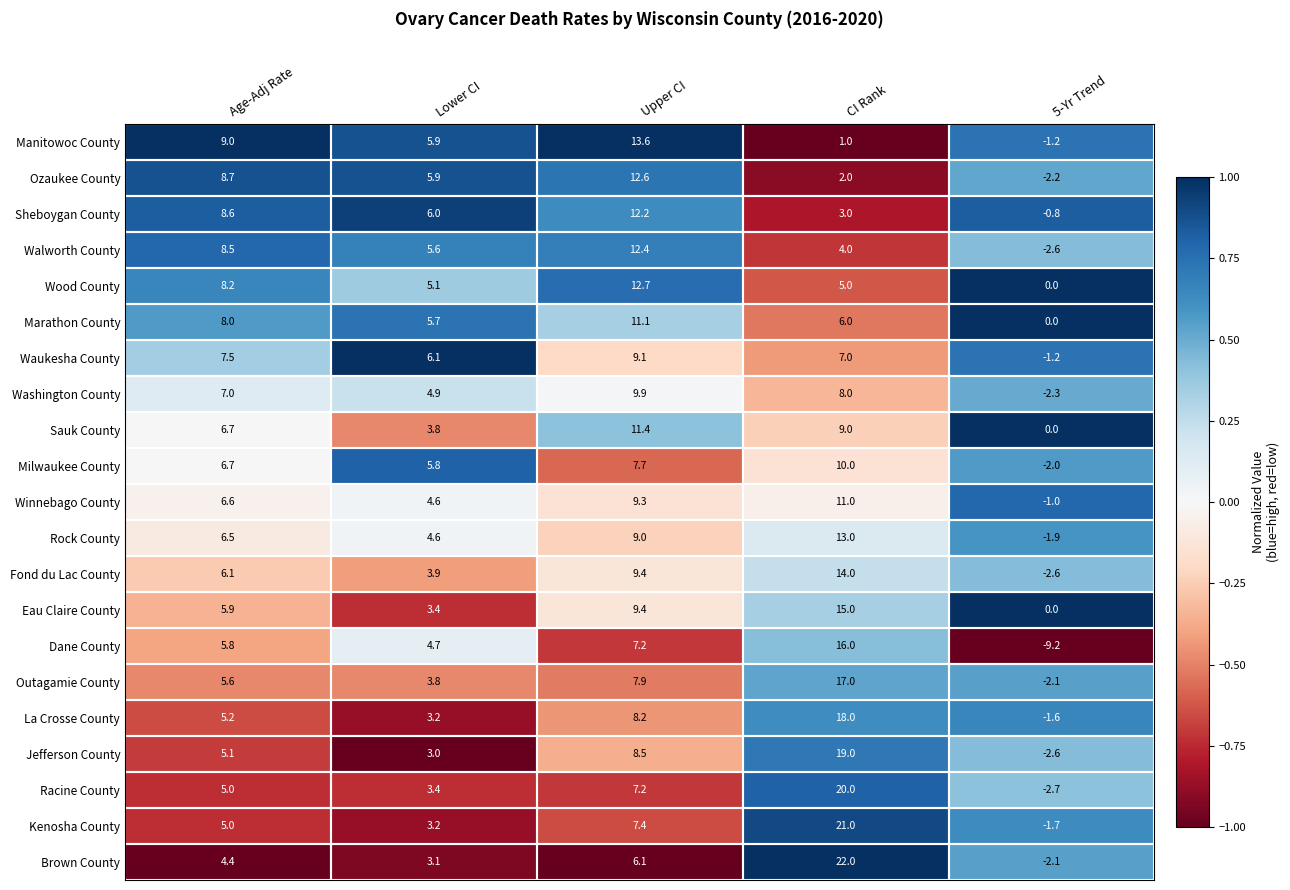

What is the sum of the Milwaukee County values at 5-Yr Trend and CI Rank?

8.0